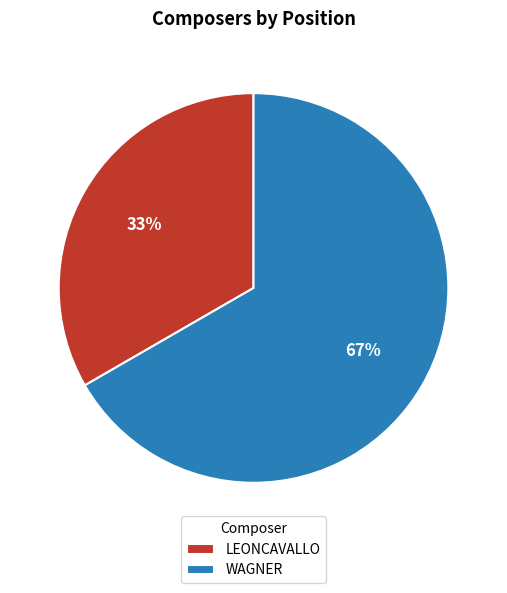

Is it true that LEONCAVALLO is 25% of the pie?

False